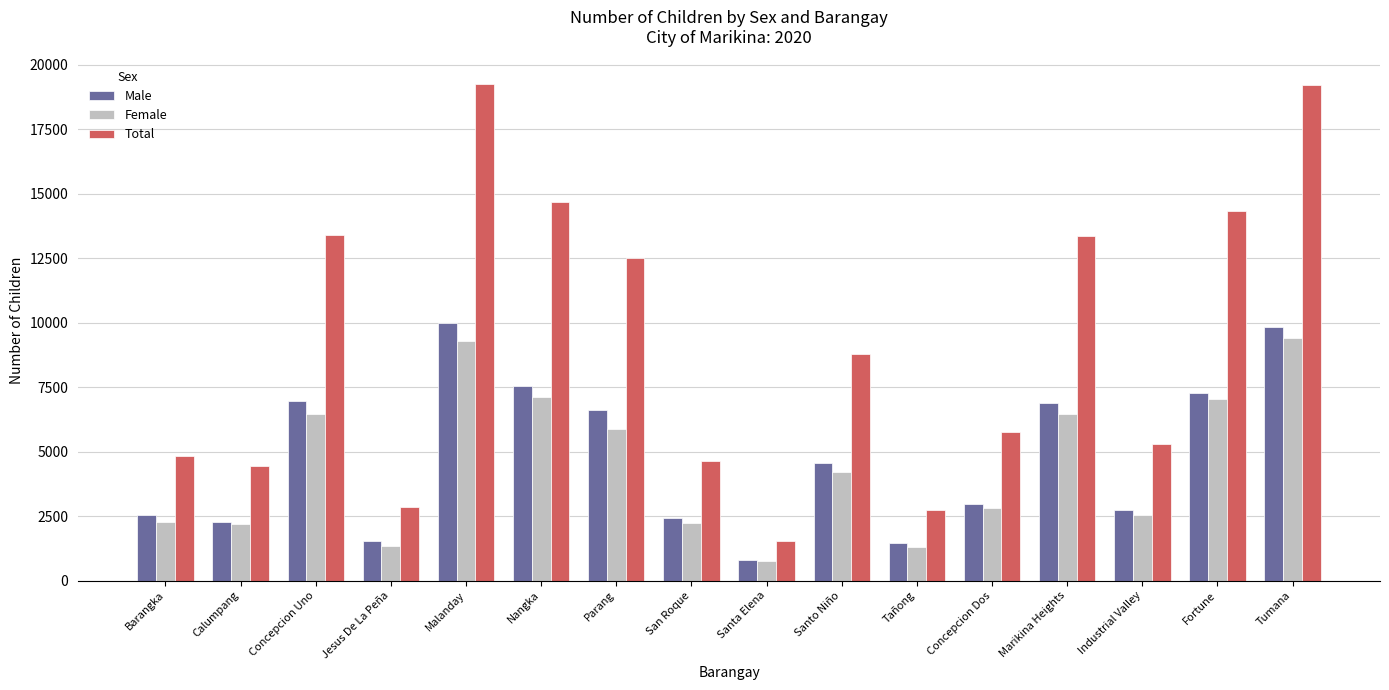

Which series has the largest total across all categories?

Total